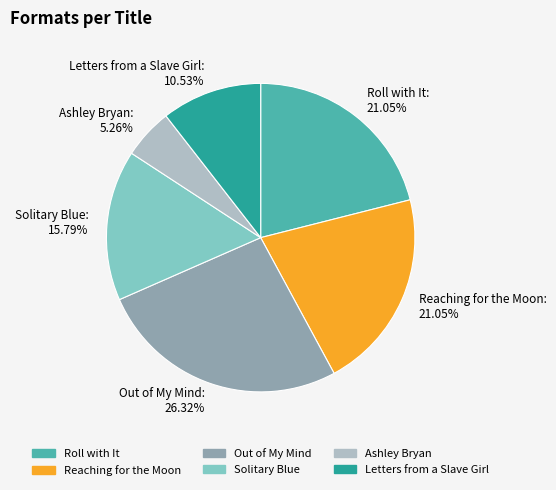

Combined, do Out of My Mind and Ashley Bryan account for over 50%?

No